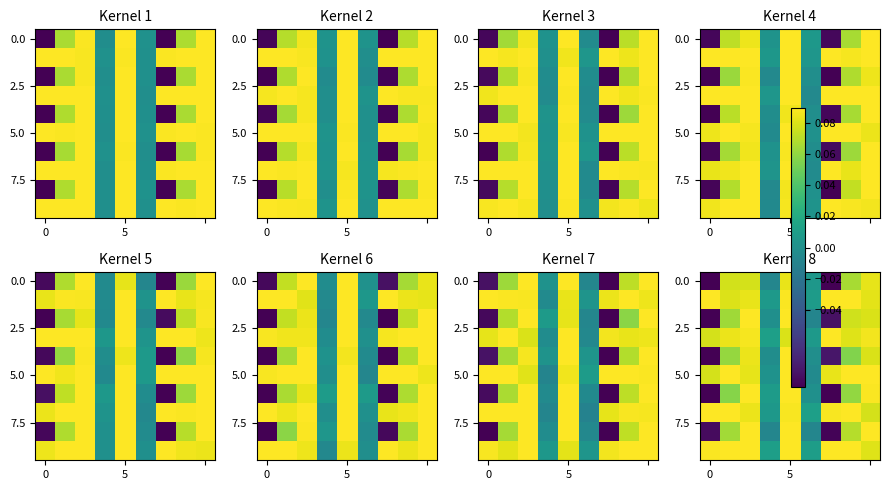

Which label corresponds to the largest value in the chart?

5